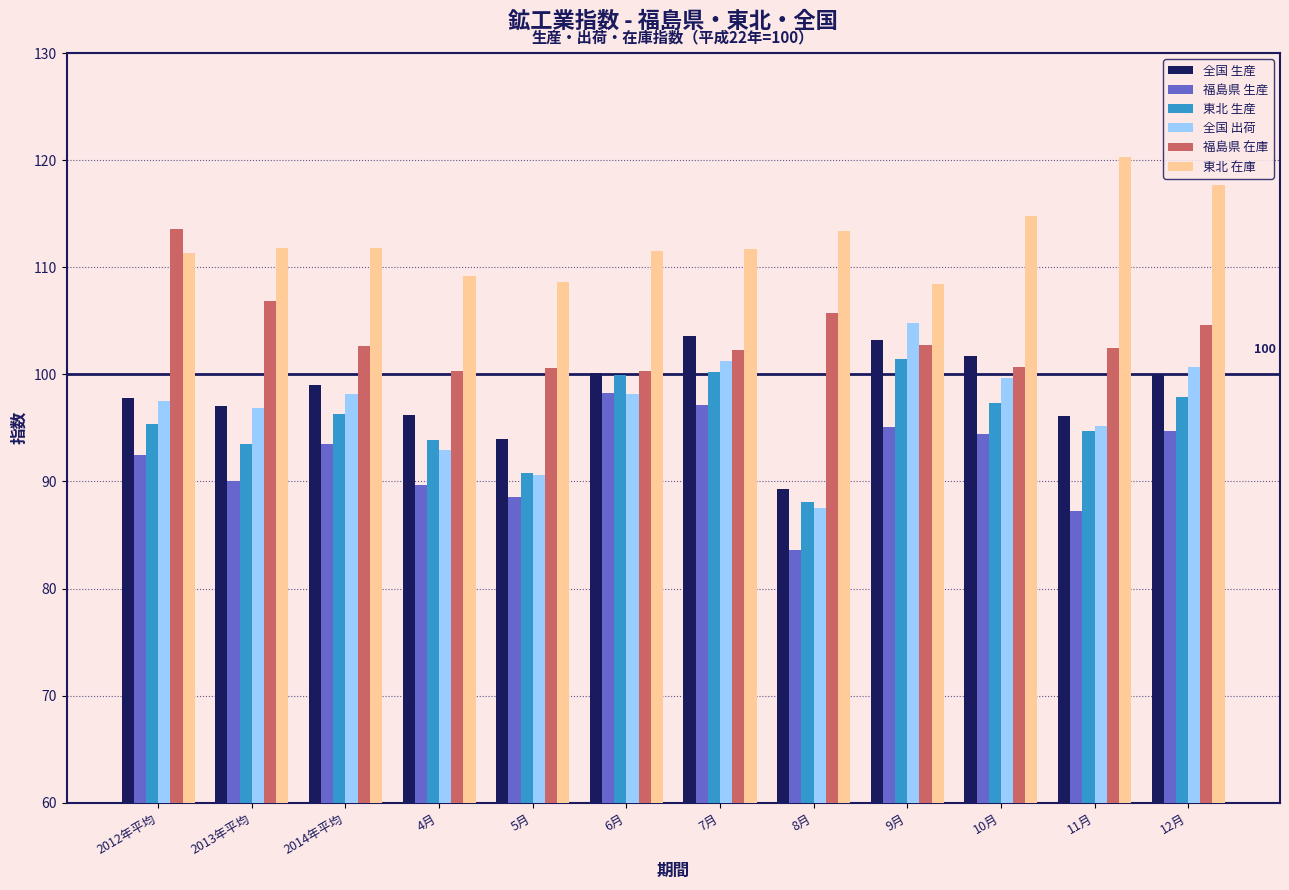

Is it true that 全国 出荷 equals 47.4 at 5月?

False